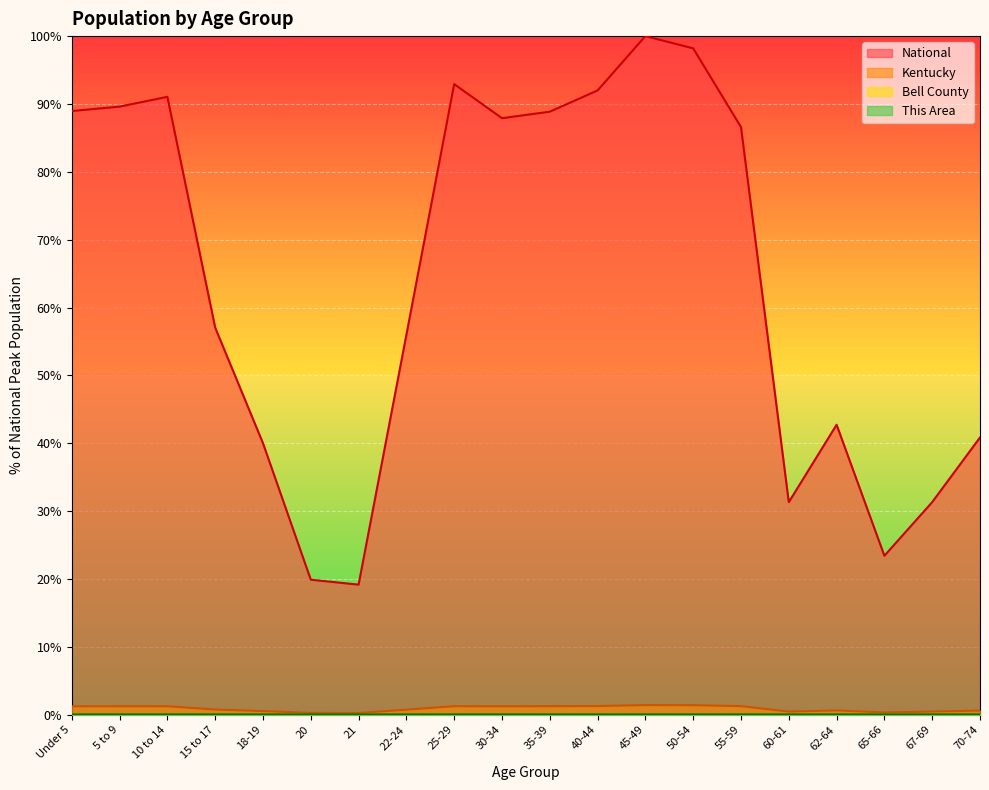

Rank the categories by Bell County value from highest to lowest.

45-49, 50-54, 55-59, 40-44, 35-39, 10 to 14, 30-34, 5 to 9, 25-29, Under 5, 15 to 17, 62-64, 70-74, 22-24, 67-69, 60-61, 18-19, 65-66, 20, 21